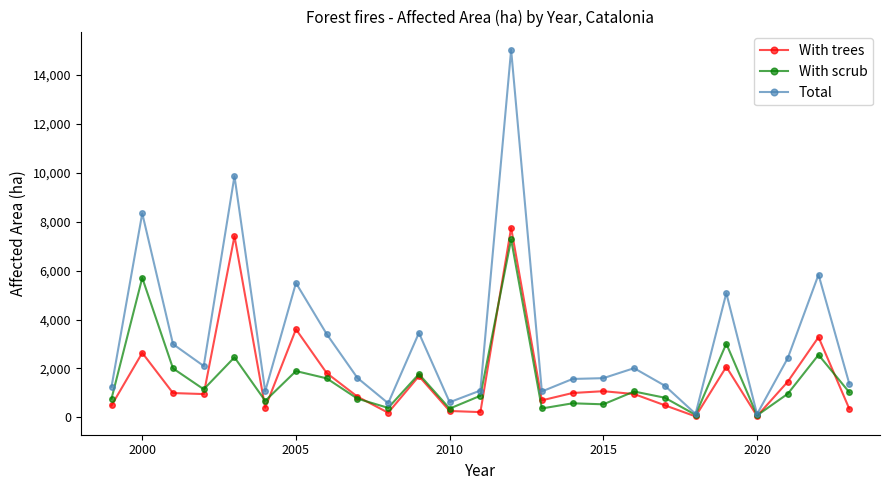

What is the maximum value shown in the chart?

15025.7